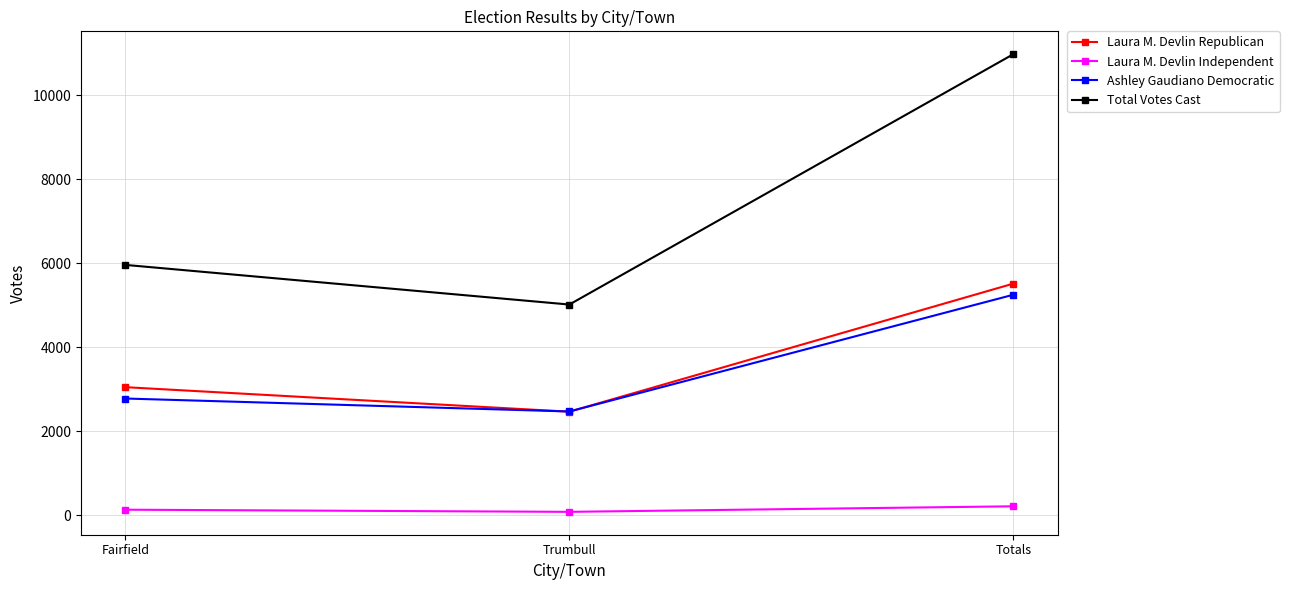

Is the value of Ashley Gaudiano Democratic at Totals greater than the value of Laura M. Devlin Independent at Totals?

Yes